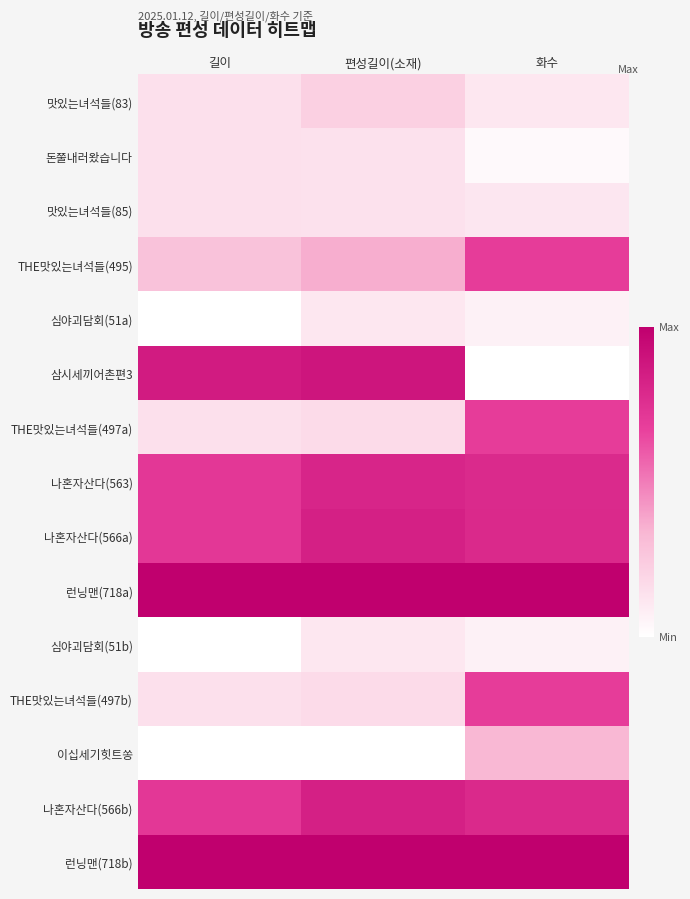

Which series has the largest range (max minus min)?

삼시세끼어촌편3